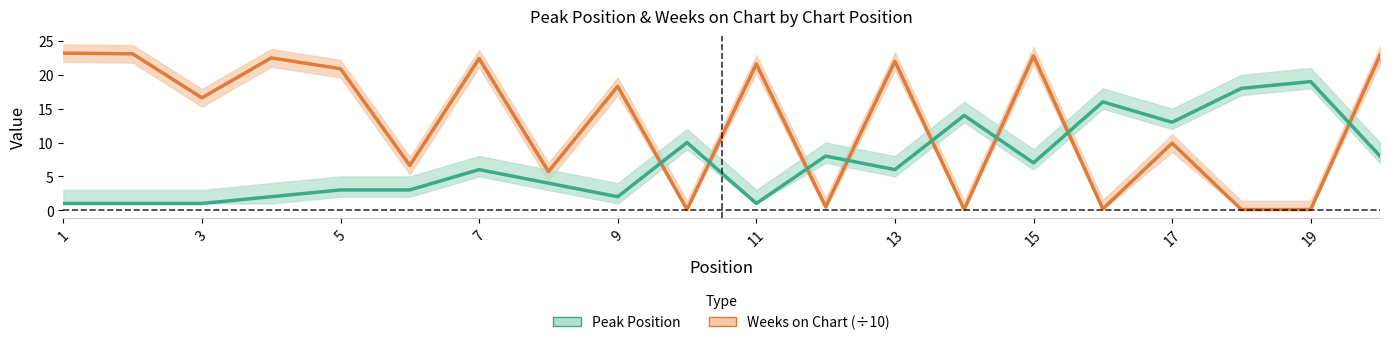

What are all the series names shown in the legend?

Weeks on Chart (÷10), Peak Position